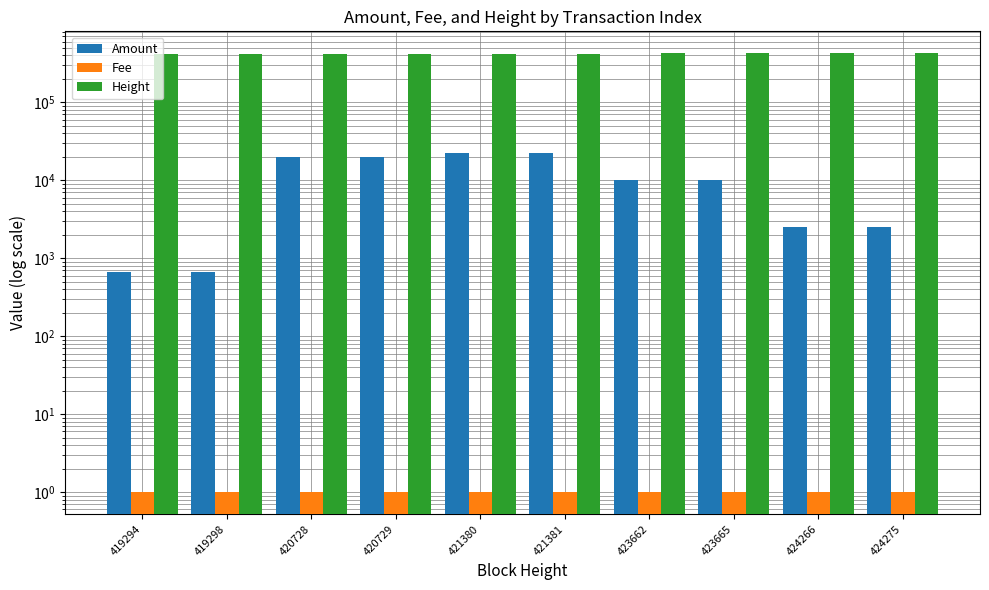

List the series in order of their peak value, lowest first.

Fee, Amount, Height